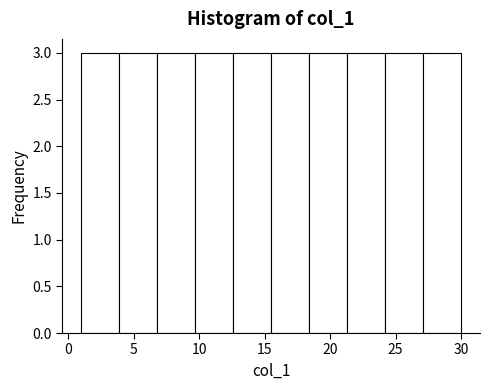

What is the height of the bar covering 18.4 to 21.3 on the x-axis? Neither the bar edges nor the heights are printed on the chart, so give them approximately, as read against the axes.

3